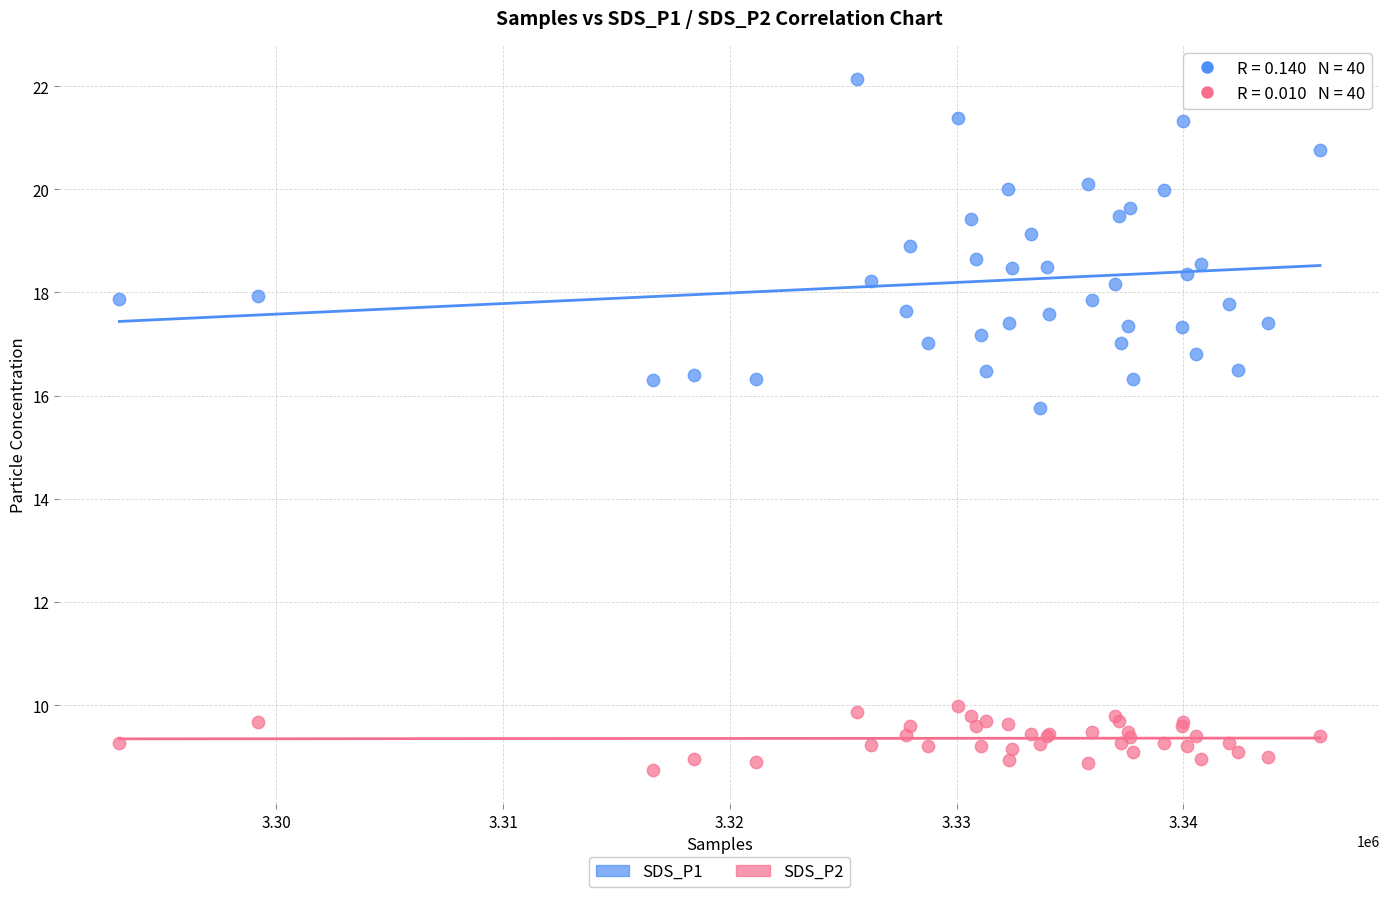

Across all series, what Y value is closest to 15?

15.8